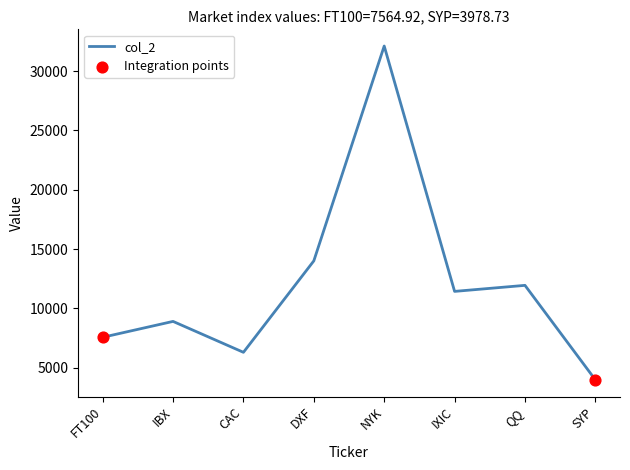

True or false: the data shows 14007.9 at DXF.

True